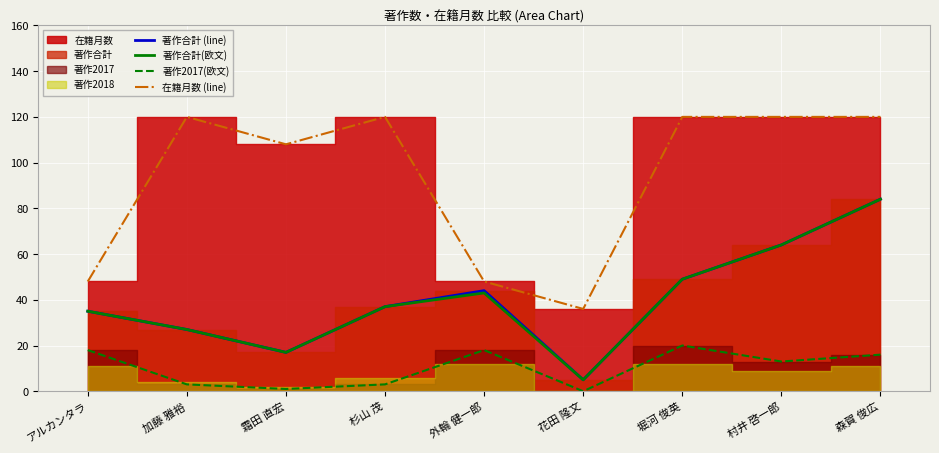

What is the label of the 2nd point from the left?

加藤 雅裕